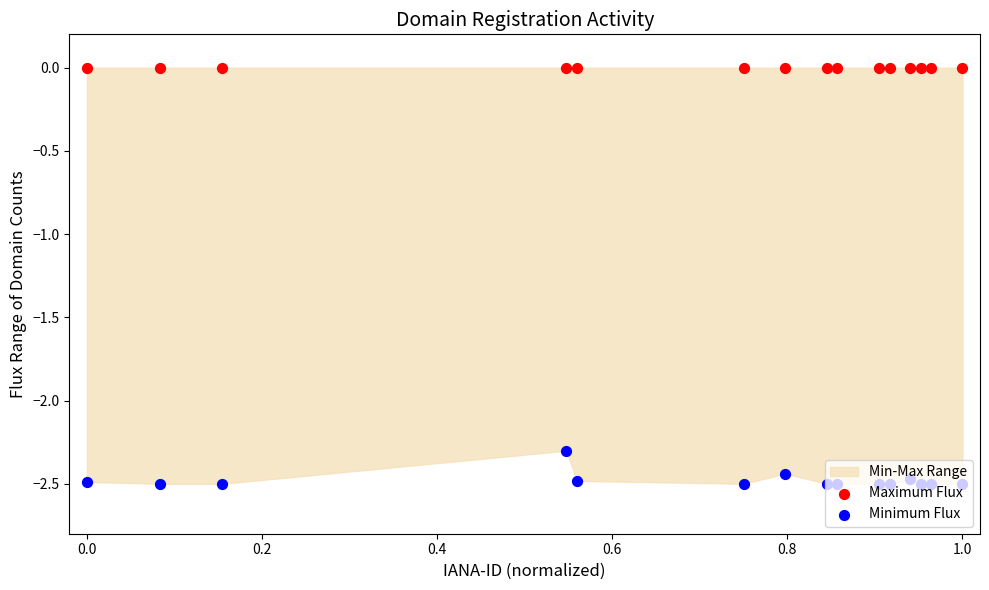

Which series has the largest Y range (max minus min)?

Minimum Flux